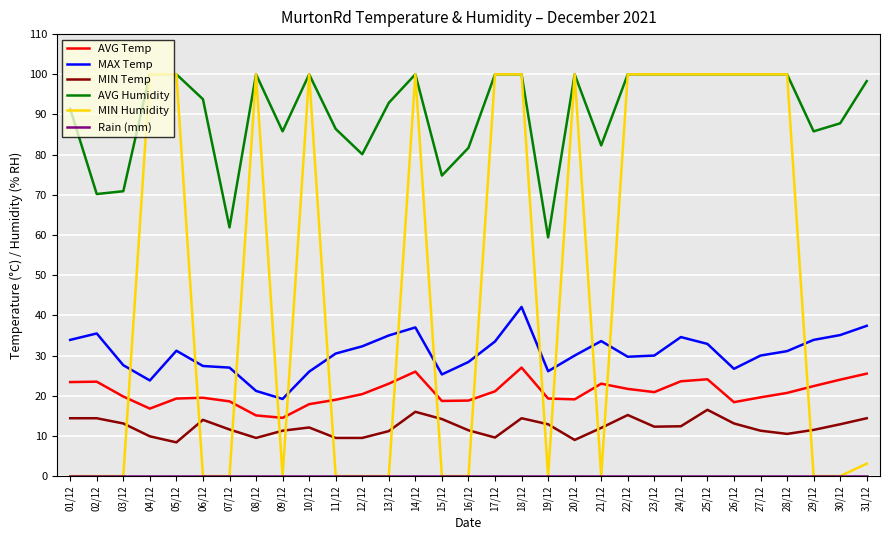

True or false: MIN Temp and MAX Temp intersect in this chart.

False